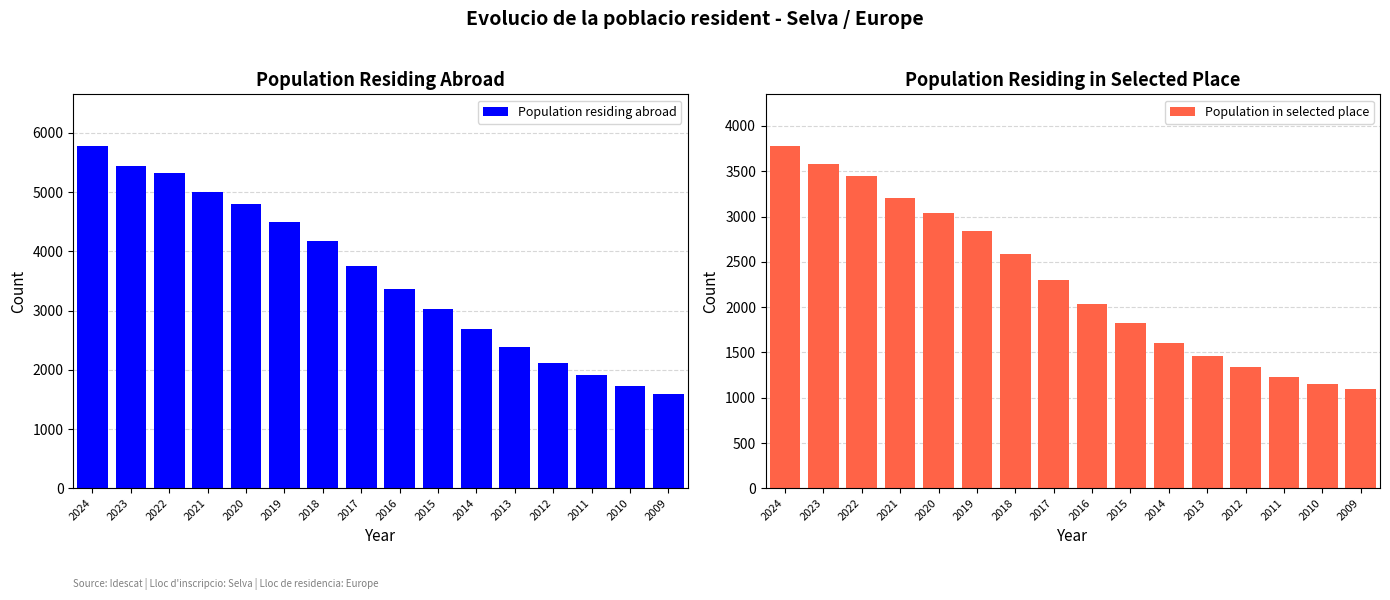

At how many categories does at least one series exceed 5697?

1